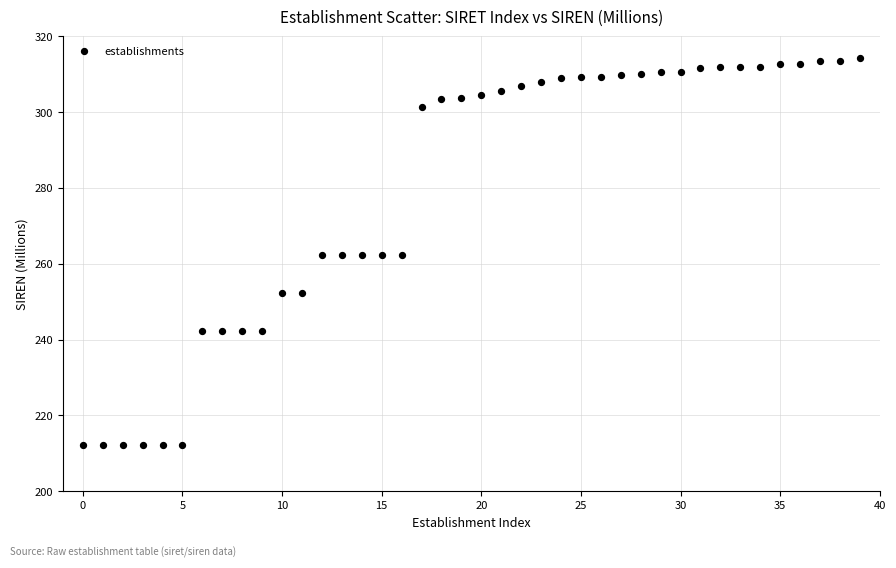

What is the range of Y values (max minus min)?

102.2